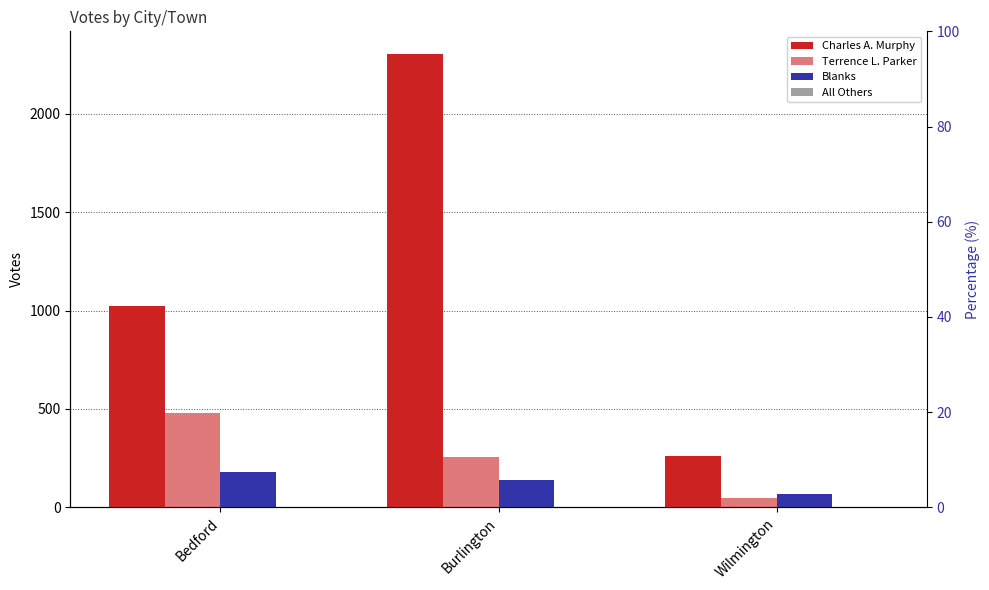

Reading left to right, extract all data points from this chart.

Charles A. Murphy: 1025	2305	260
Terrence L. Parker: 479	258	48
Blanks: 178	137	65
All Others: 0	0	0